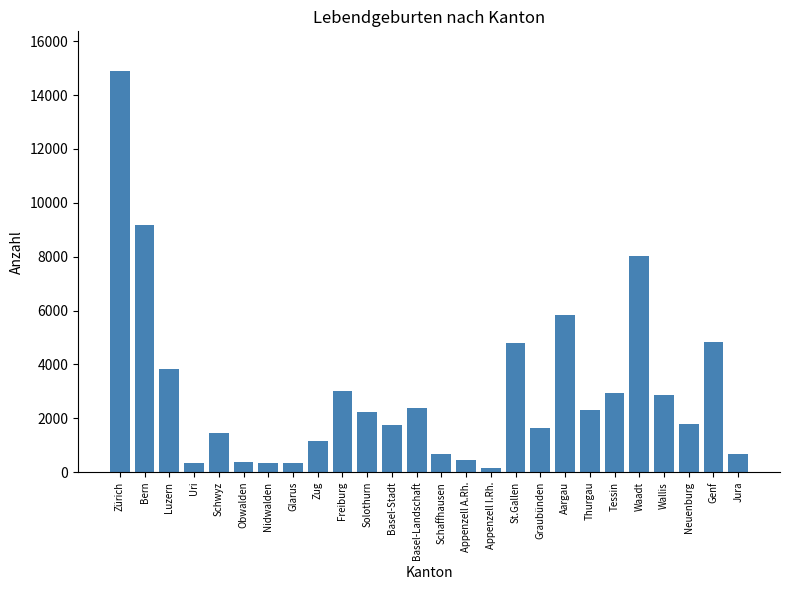

What is the label of the 24th bar from the left?

Neuenburg